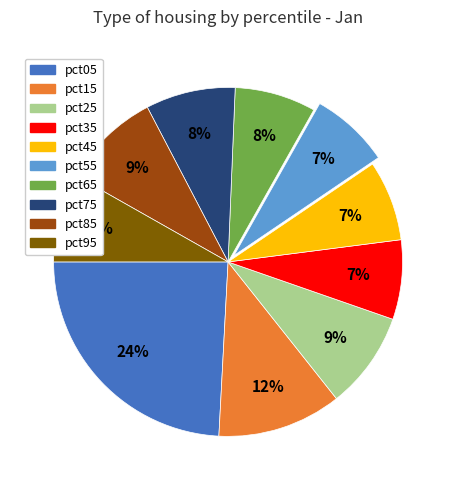

Is pct85 the majority of the pie?

No